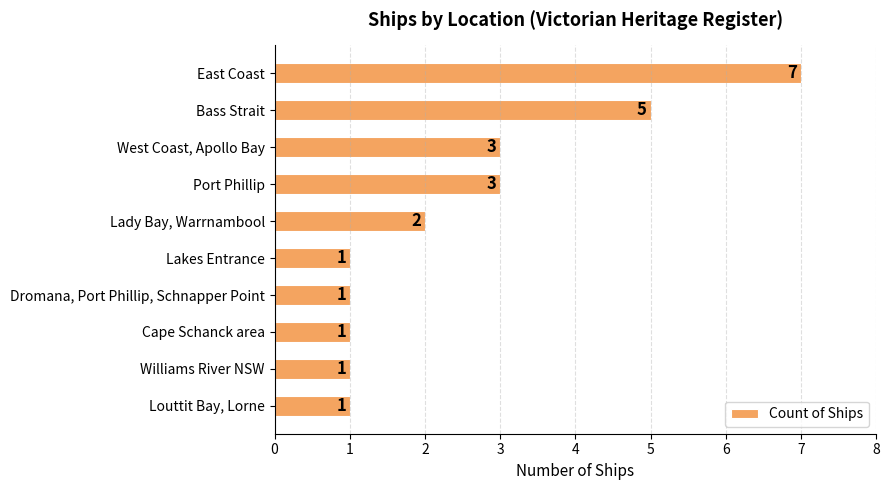

The chart shows a value of 1 at Cape Schanck area. True or false?

True